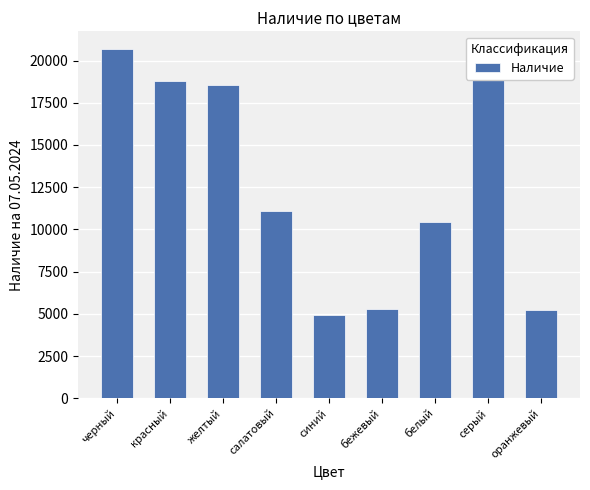

What is the label of the 3rd bar from the right?

белый